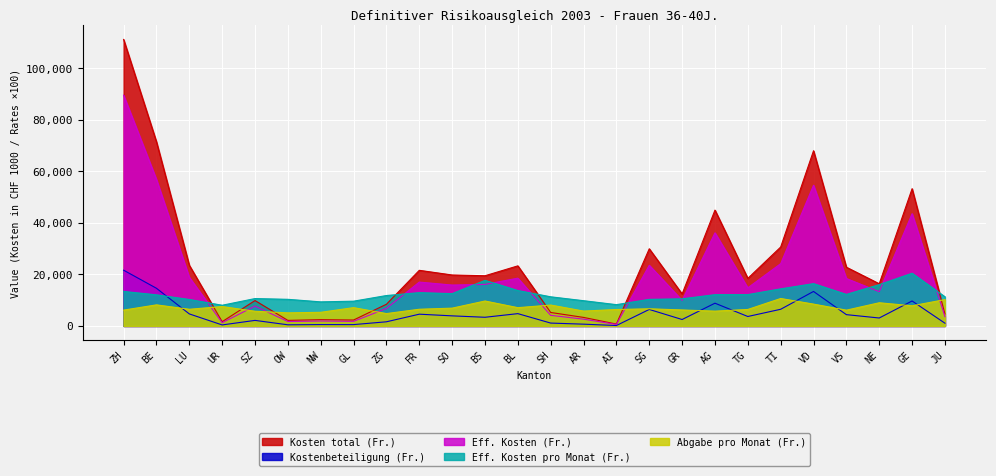

What is the label of the 10th point from the right?

SG